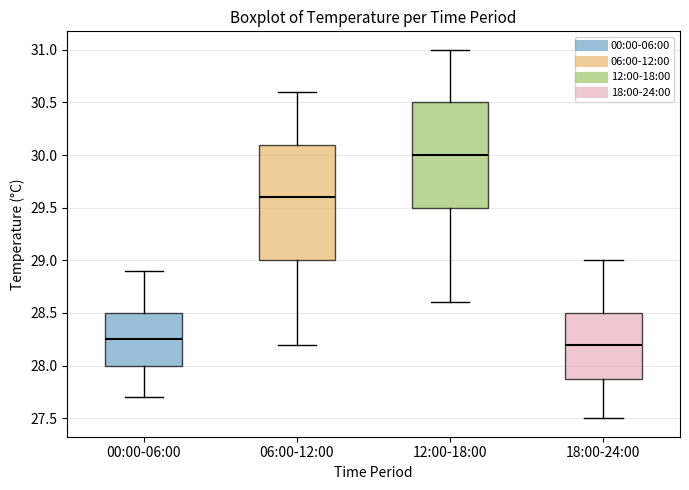

Reading left to right, transcribe this box plot: for each box, give where its median line is, the range the box spans, and where its two whiskers end, as read against the y-axis. The values are not printed on the chart, so give them approximately, as read against the axis.

00:00-06:00: median 28.25, box 28.00 to 28.50, whiskers 27.70 to 28.90
06:00-12:00: median 29.60, box 29.00 to 30.10, whiskers 28.20 to 30.60
12:00-18:00: median 30.00, box 29.50 to 30.50, whiskers 28.60 to 31.00
18:00-24:00: median 28.20, box 27.90 to 28.50, whiskers 27.50 to 29.00